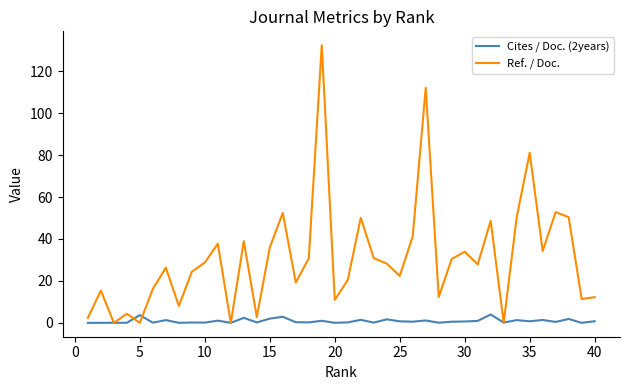

What is the difference between the maximum and second lowest values in the Ref. / Doc. series?

132.4